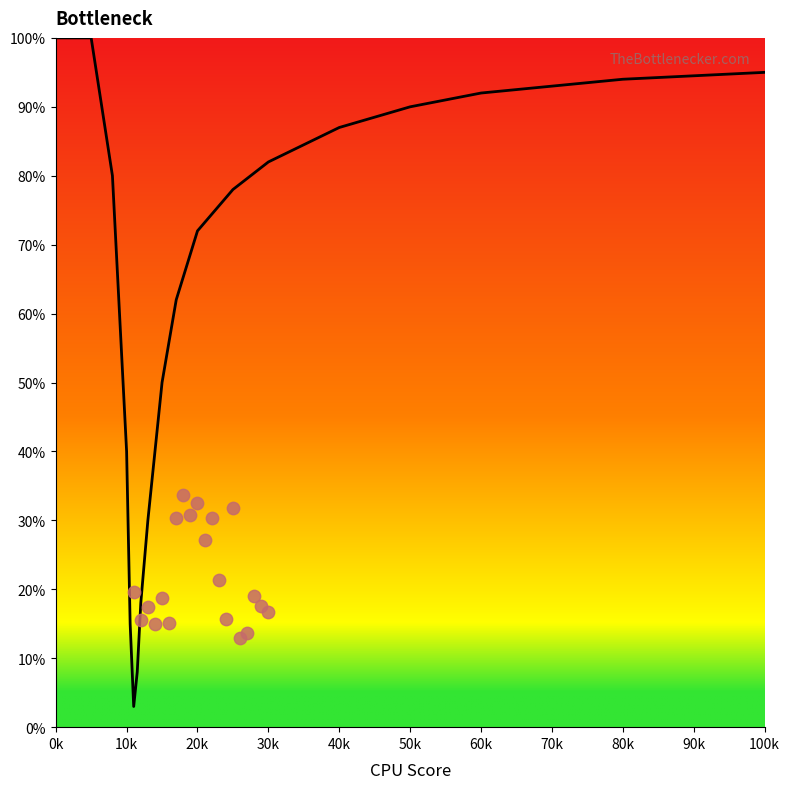

What is the range of Y values (max minus min)?

20.8